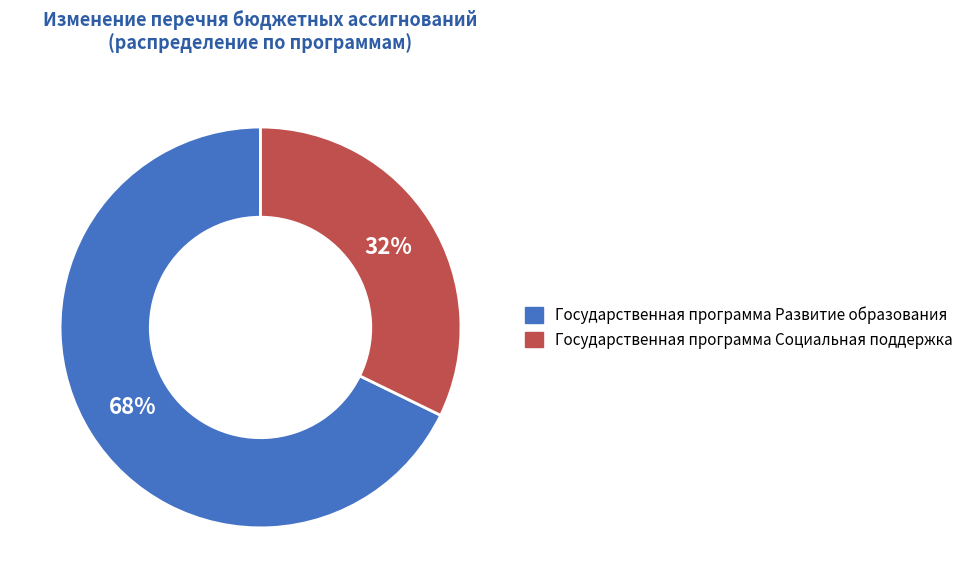

How many segments does this pie chart have?

2